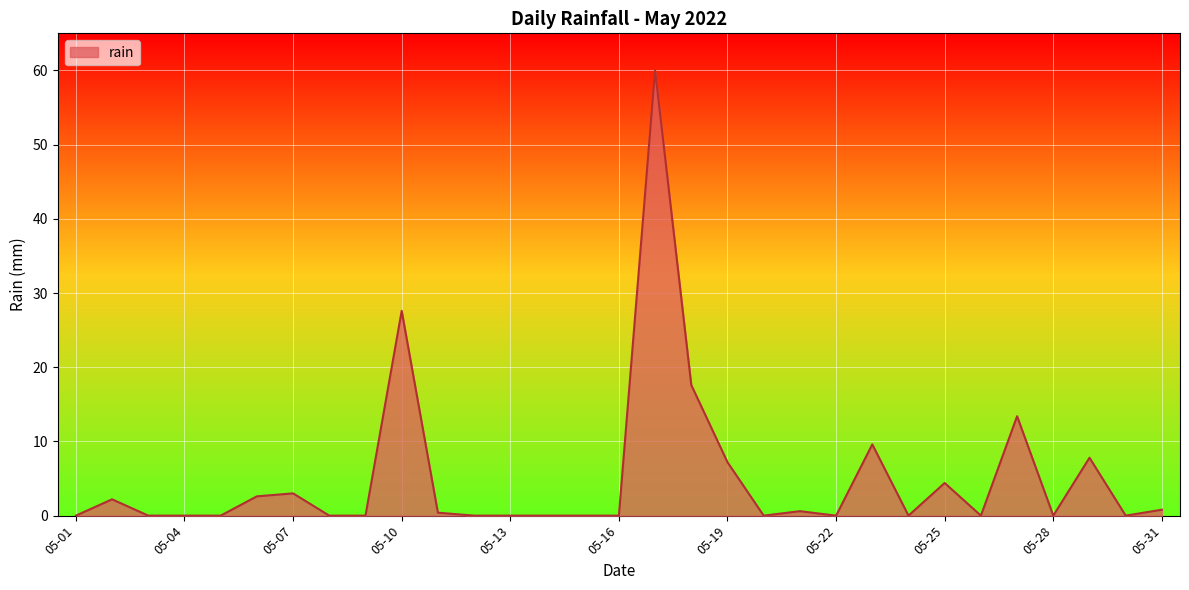

What is the average value?

5.1